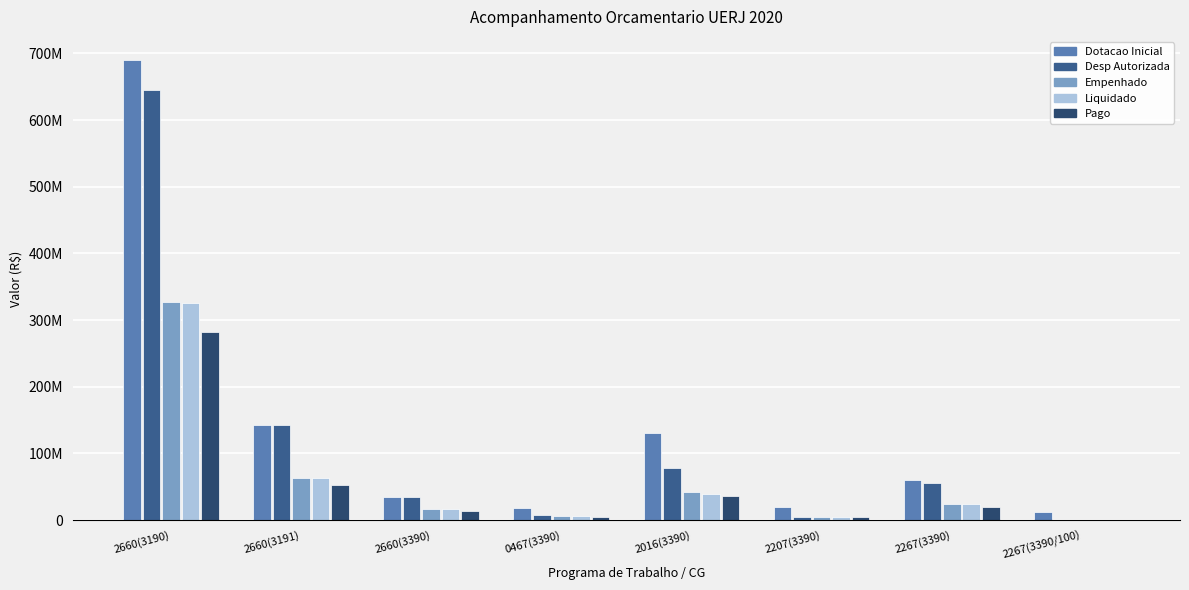

The value of Pago at 2267(3390/100) is 171328733.2. True or false?

False